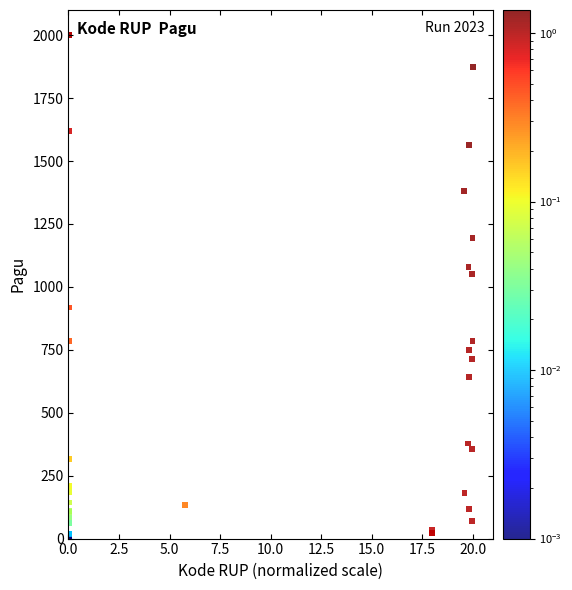

What Y value in the scatter plot is closest to 999?

1050.4